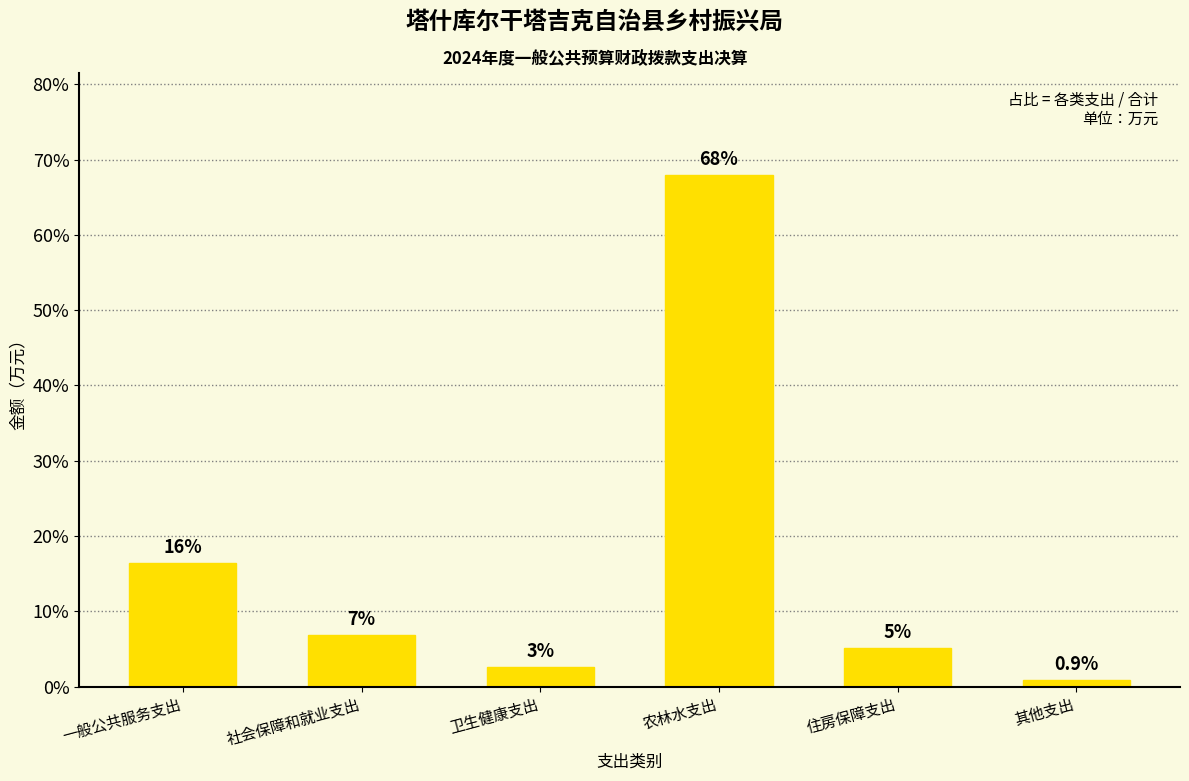

Does the chart contain any negative values?

No